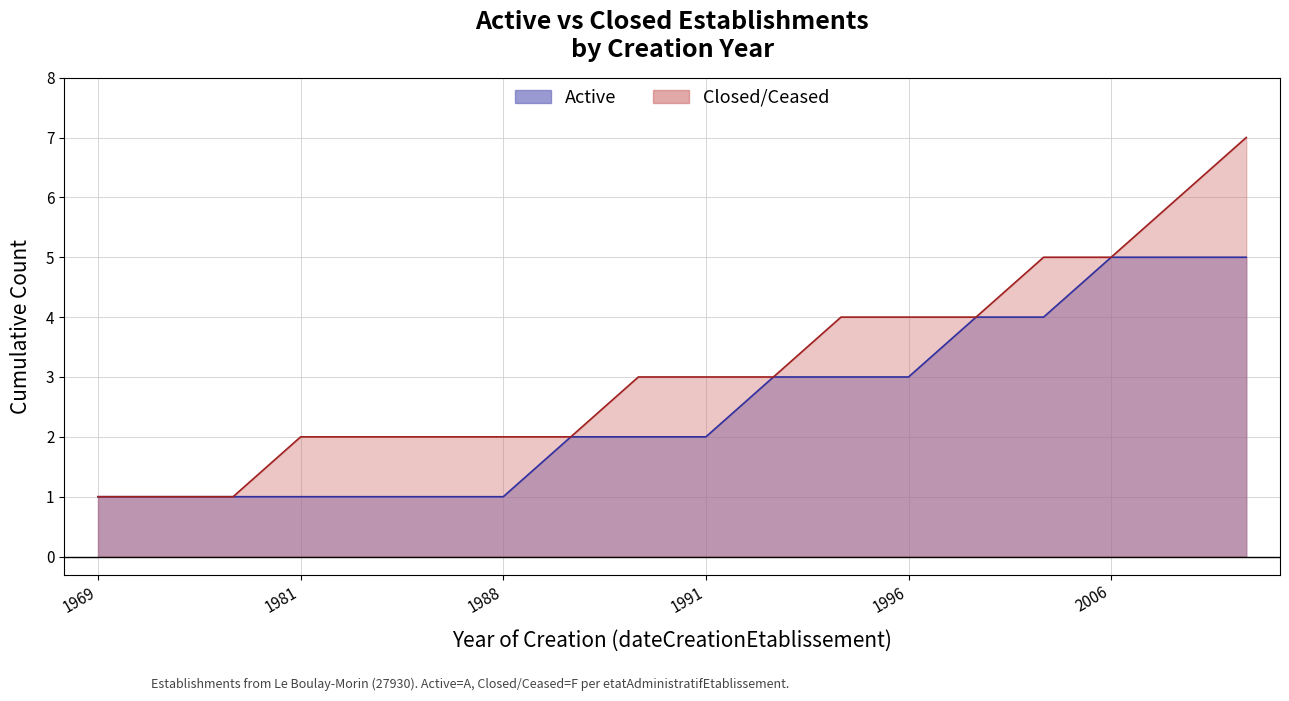

What is the value of the Closed point at the 16th from the left?

5